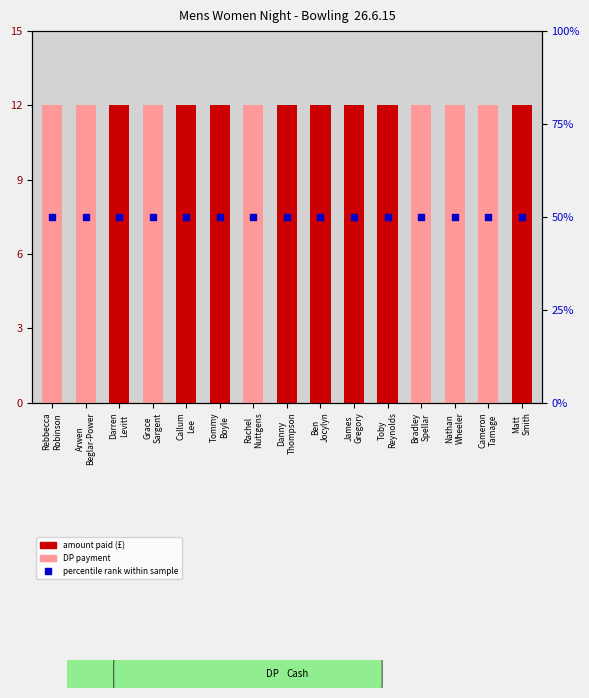

What is the total value across all series at Rachel
Nuttgens?

62